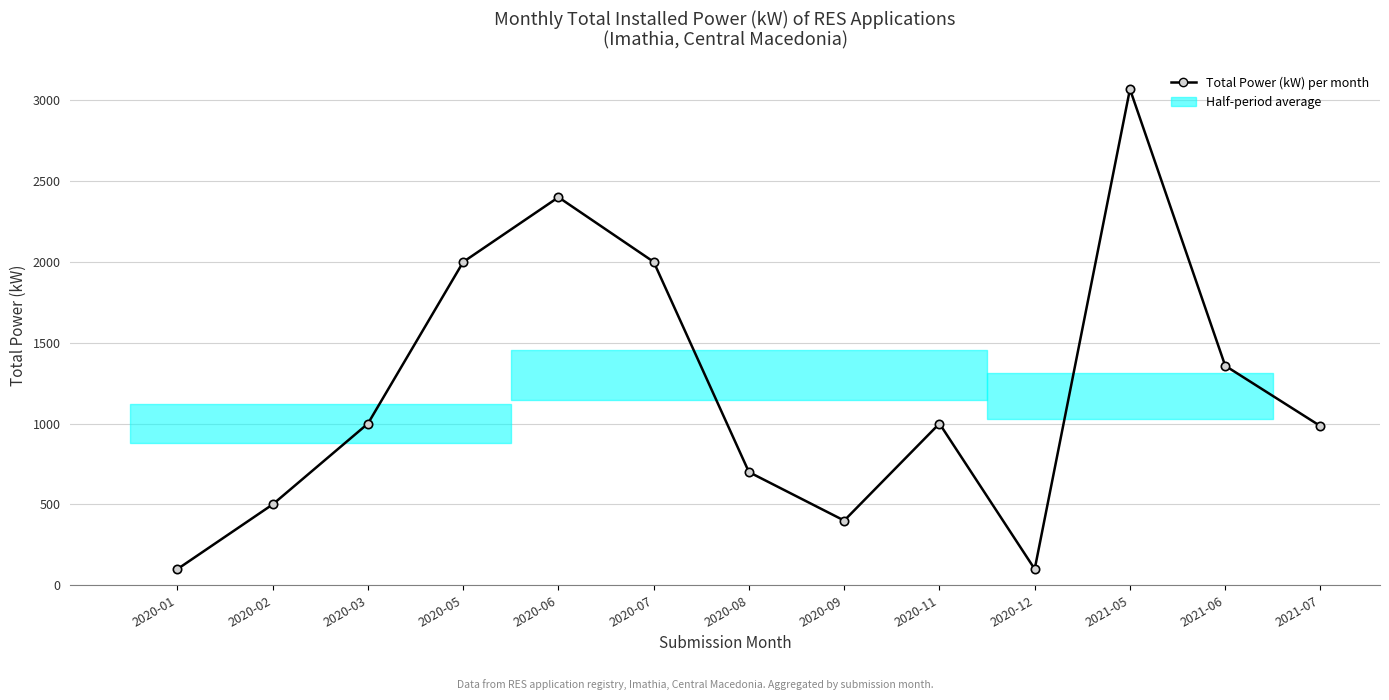

Reading left to right, what are all the values shown in this chart?

2020-01=100.0	2020-02=499.9	2020-03=999.9	2020-05=1999.5	2020-06=2399.9	2020-07=2000.0	2020-08=699.9	2020-09=400.0	2020-11=1000.0	2020-12=100.0	2021-05=3068.5	2021-06=1357.6	2021-07=984.2